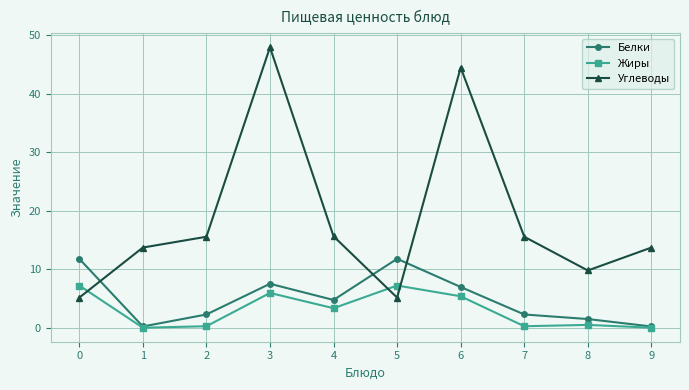

True or false: Углеводы has a value of 19.6 at 3.

False